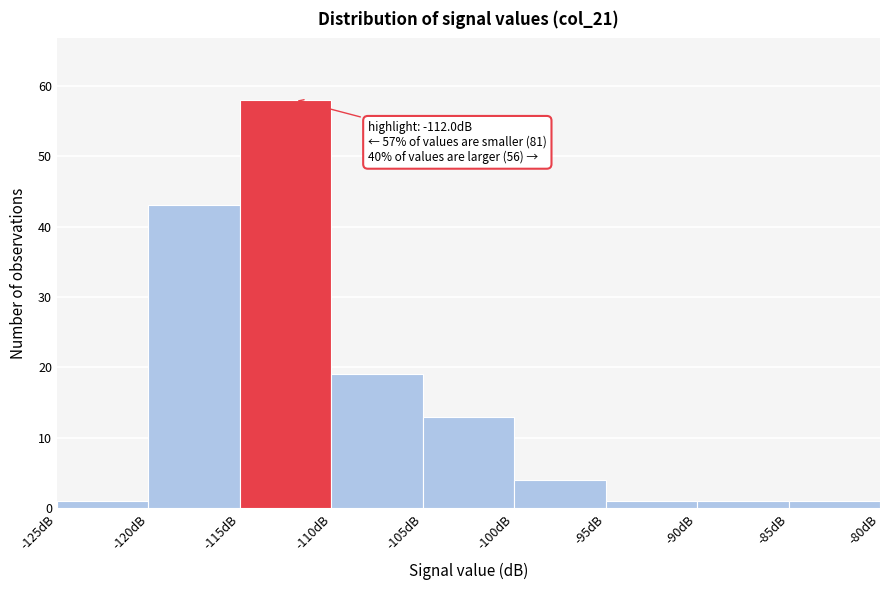

Over which range of the x-axis is the bar tallest?

-115 to -110